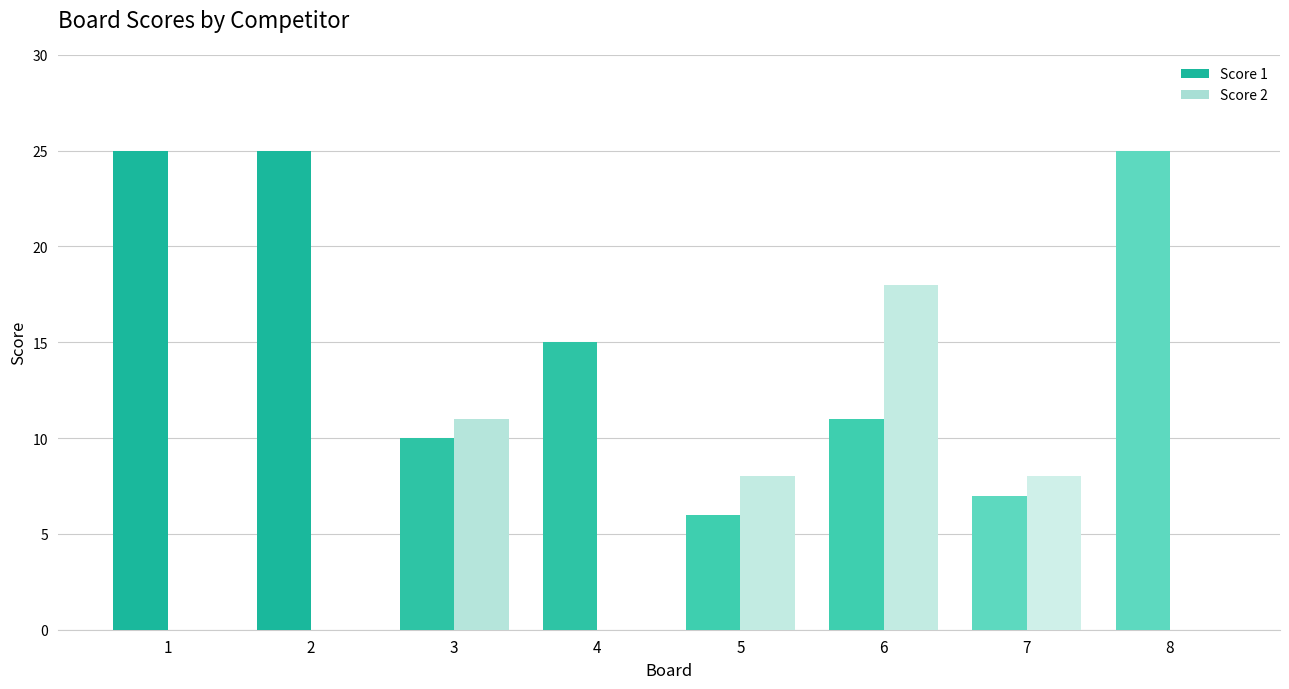

What is the maximum value for Score 2?

18